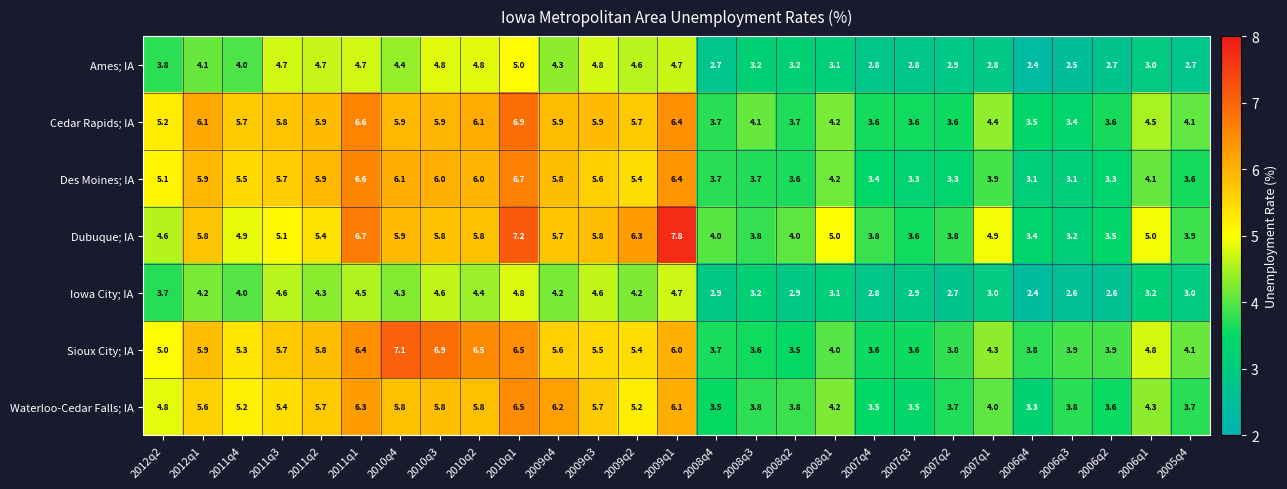

What value does the Waterloo-Cedar Falls; IA series have at 2006q4?

3.3